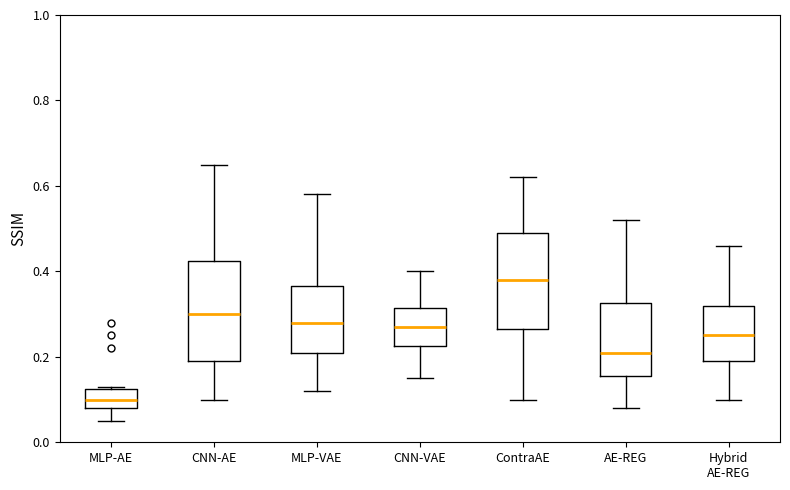

Reading left to right, read every box against the y-axis: the position of its median line, the range the box covers, and the ends of its whiskers. The values are not printed on the chart, so give them approximately, as read against the axis.

MLP-AE: median 0.10, box 0.08 to 0.12, whiskers 0.06 to 0.14
CNN-AE: median 0.30, box 0.20 to 0.42, whiskers 0.10 to 0.66
MLP-VAE: median 0.28, box 0.22 to 0.36, whiskers 0.12 to 0.58
CNN-VAE: median 0.28, box 0.22 to 0.32, whiskers 0.16 to 0.40
ContraAE: median 0.38, box 0.26 to 0.50, whiskers 0.10 to 0.62
AE-REG: median 0.22, box 0.16 to 0.32, whiskers 0.08 to 0.52
Hybrid AE-REG: median 0.26, box 0.20 to 0.32, whiskers 0.10 to 0.46